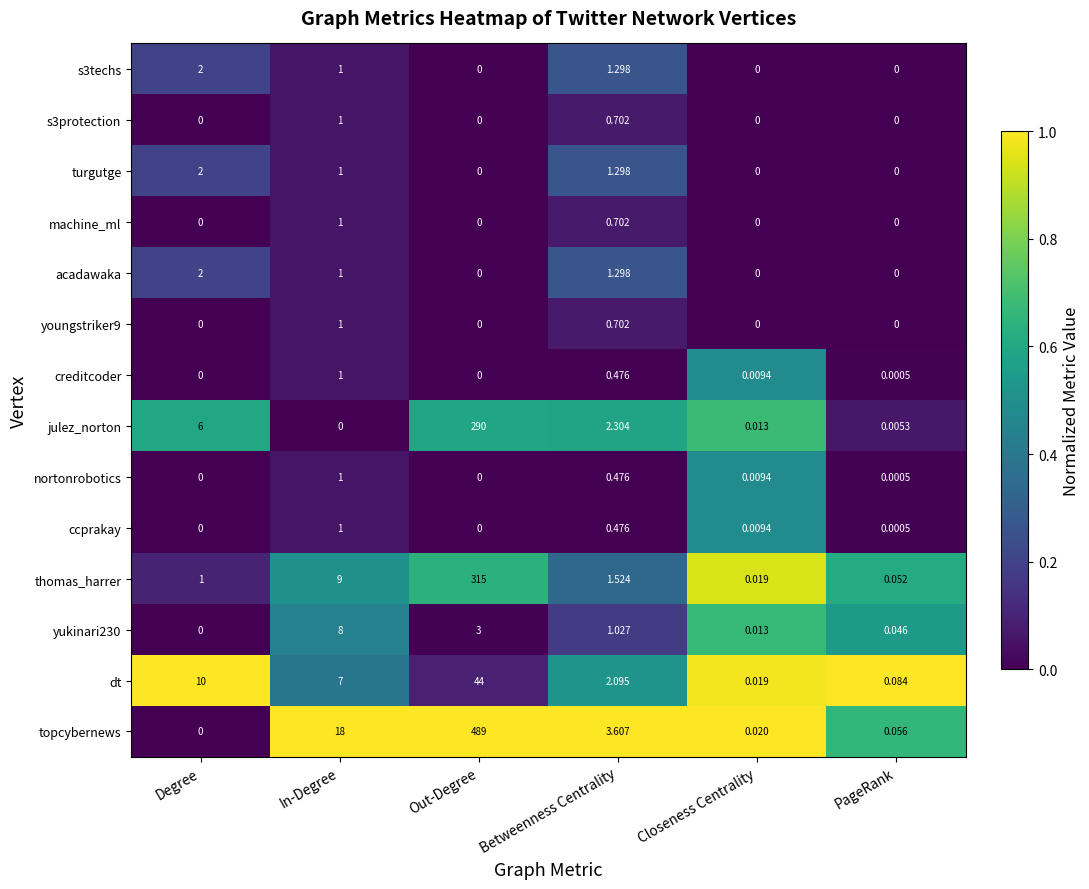

How many values in nortonrobotics are above zero?

4